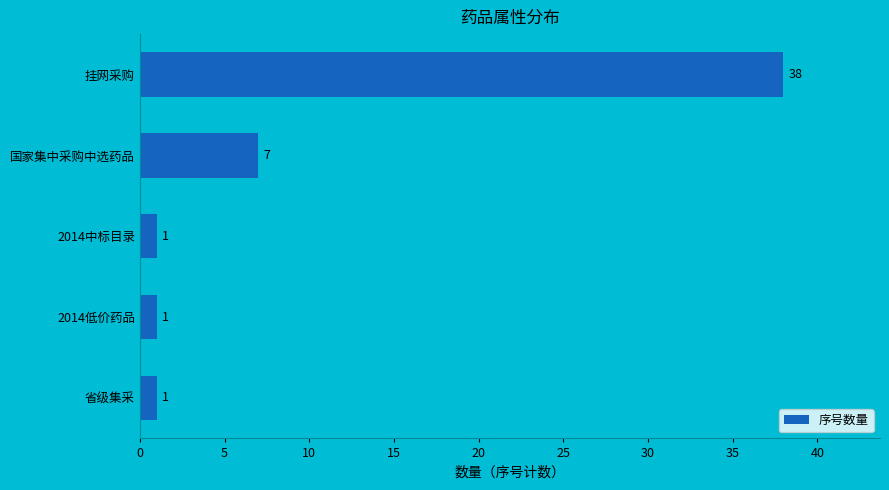

True or false: the data shows 13 at 挂网采购.

False